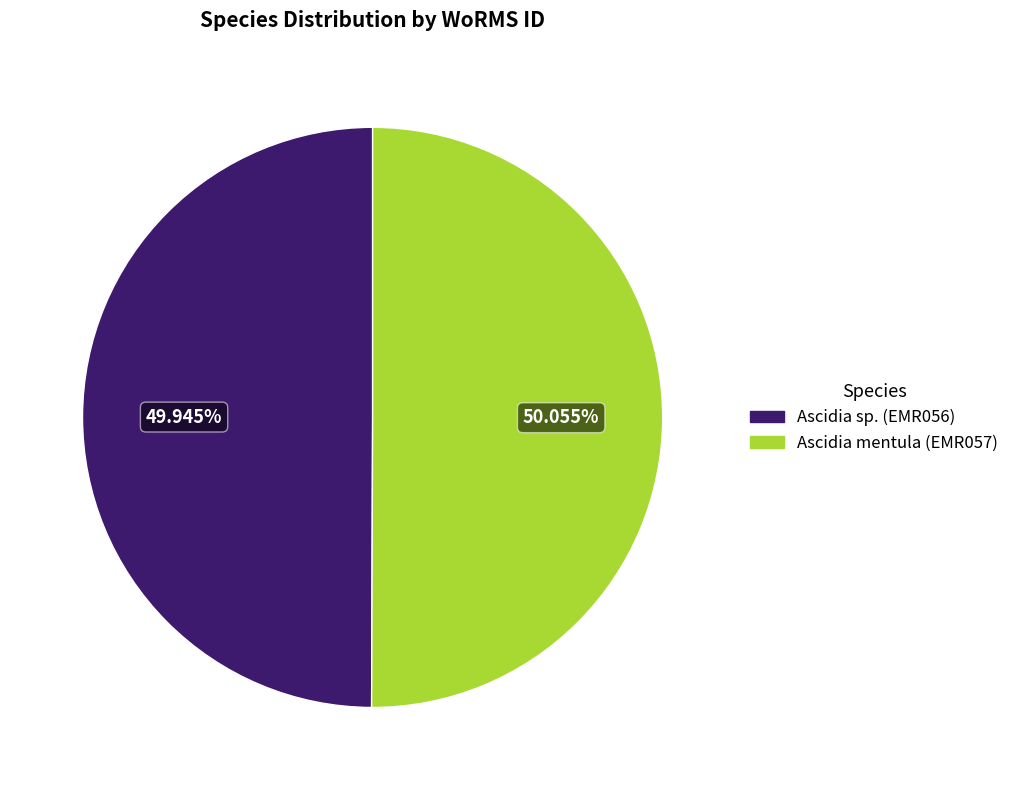

Is there any slice that represents more than half of the pie?

Yes